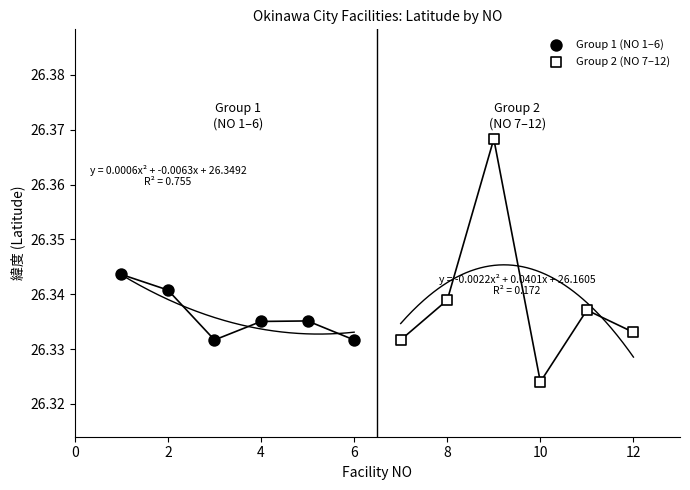

What are all the series names shown in the legend?

Group 1 (NO 1–6), Group 2 (NO 7–12)